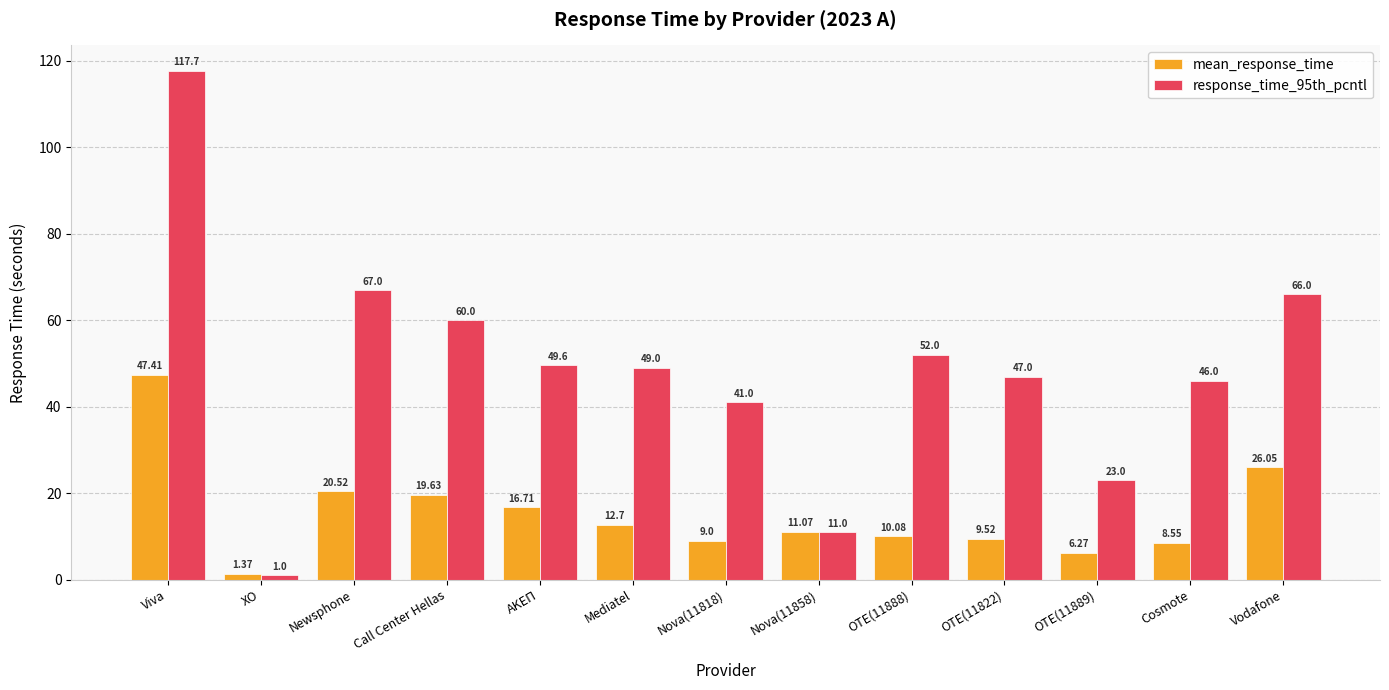

Which series has the widest spread of values?

response_time_95th_pcntl